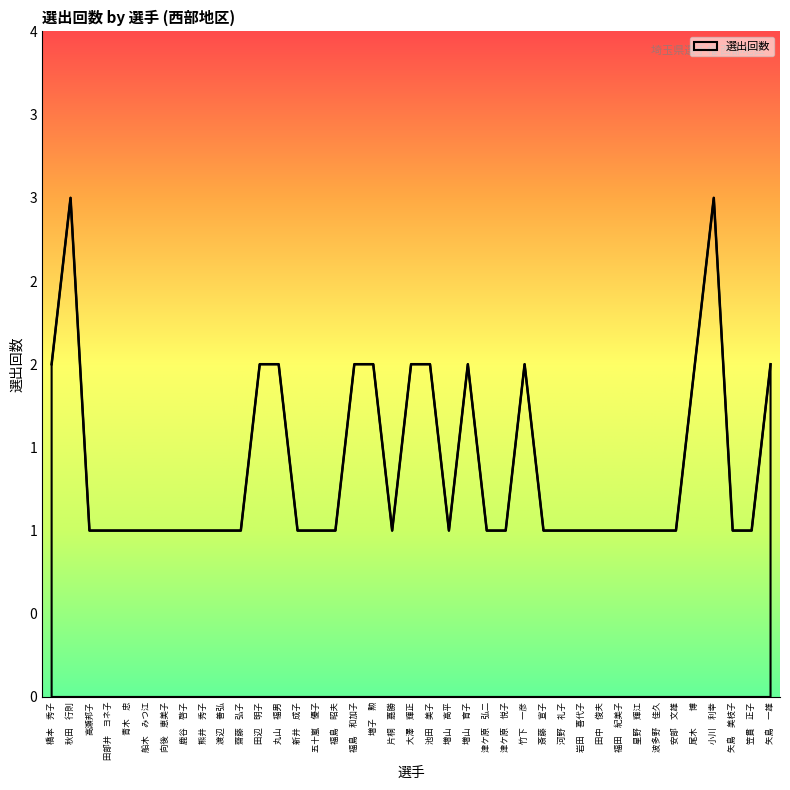

What is the ratio of the value at 竹下　一彦 to the value at 丸山　福男?

1.0